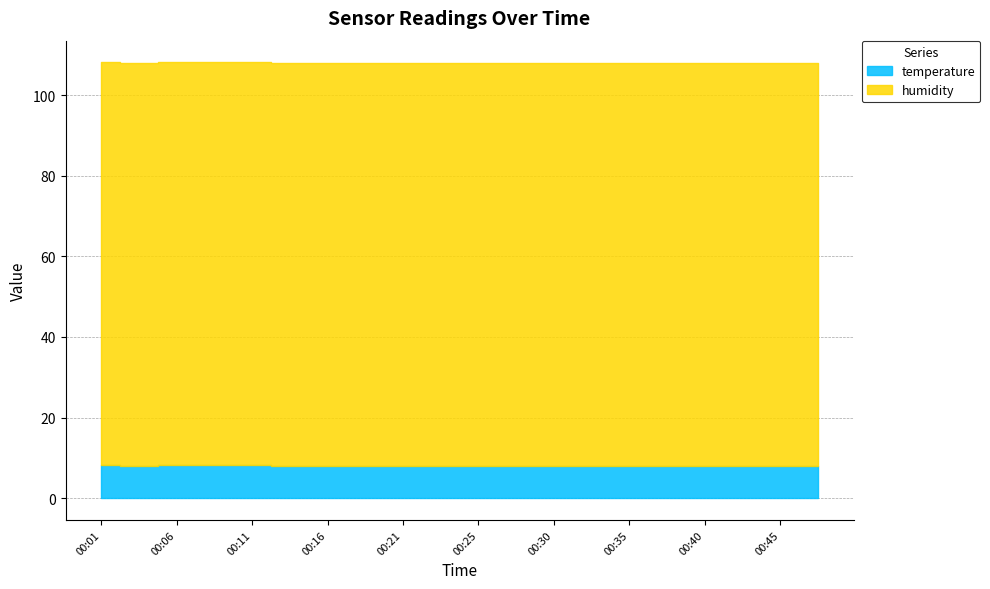

How many lines are shown in the chart?

2